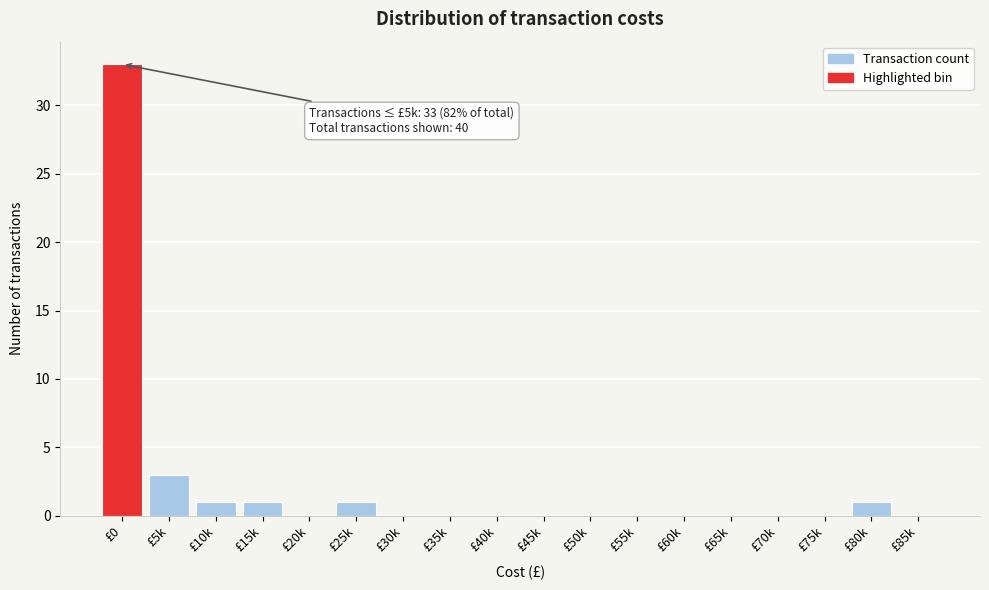

Reading left to right, list all the values displayed in this chart.

£0=33	£5k=3	£10k=1	£15k=1	£20k=0	£25k=1	£30k=0	£35k=0	£40k=0	£45k=0	£50k=0	£55k=0	£60k=0	£65k=0	£70k=0	£75k=0	£80k=1	£85k=0